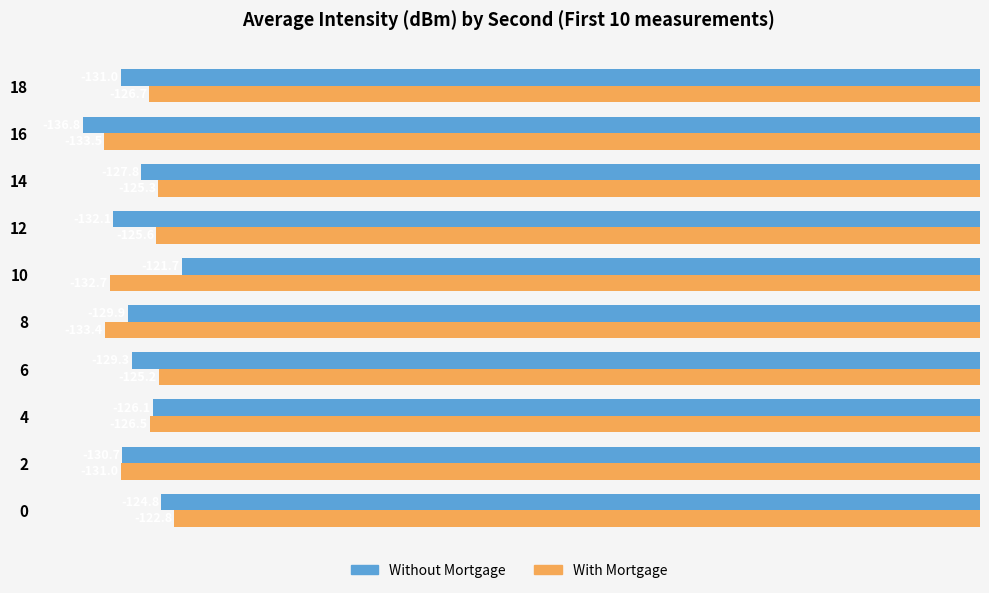

Which series has the largest total across all categories?

With Mortgage